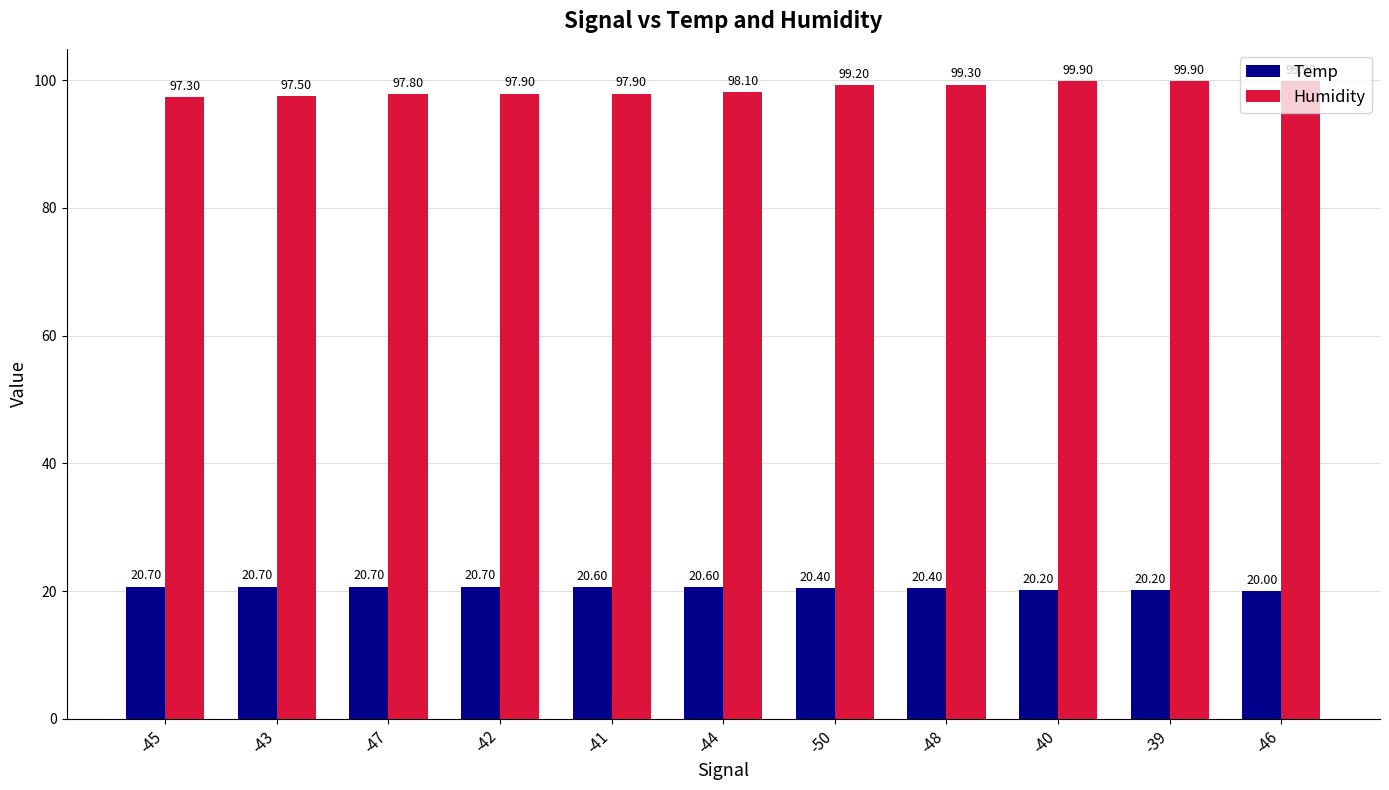

Which series has the largest range (max minus min)?

Humidity